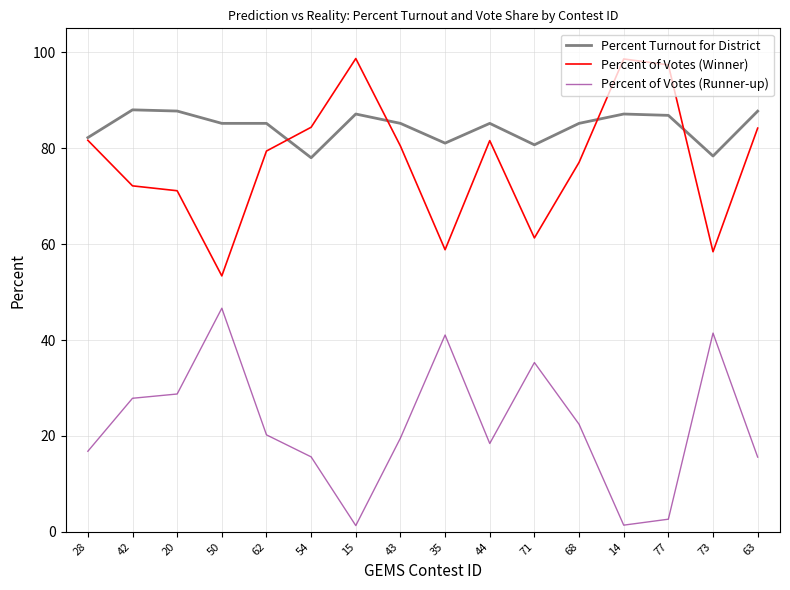

Does the chart display data point markers on the line(s)?

No